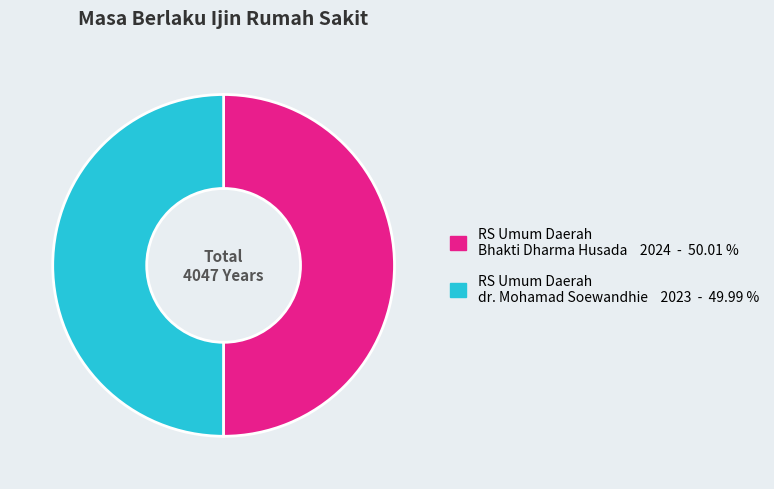

Do RS Umum Daerah Bhakti Dharma Husada and RS Umum Daerah dr. Mohamad Soewandhie together represent more than half of the pie?

Yes